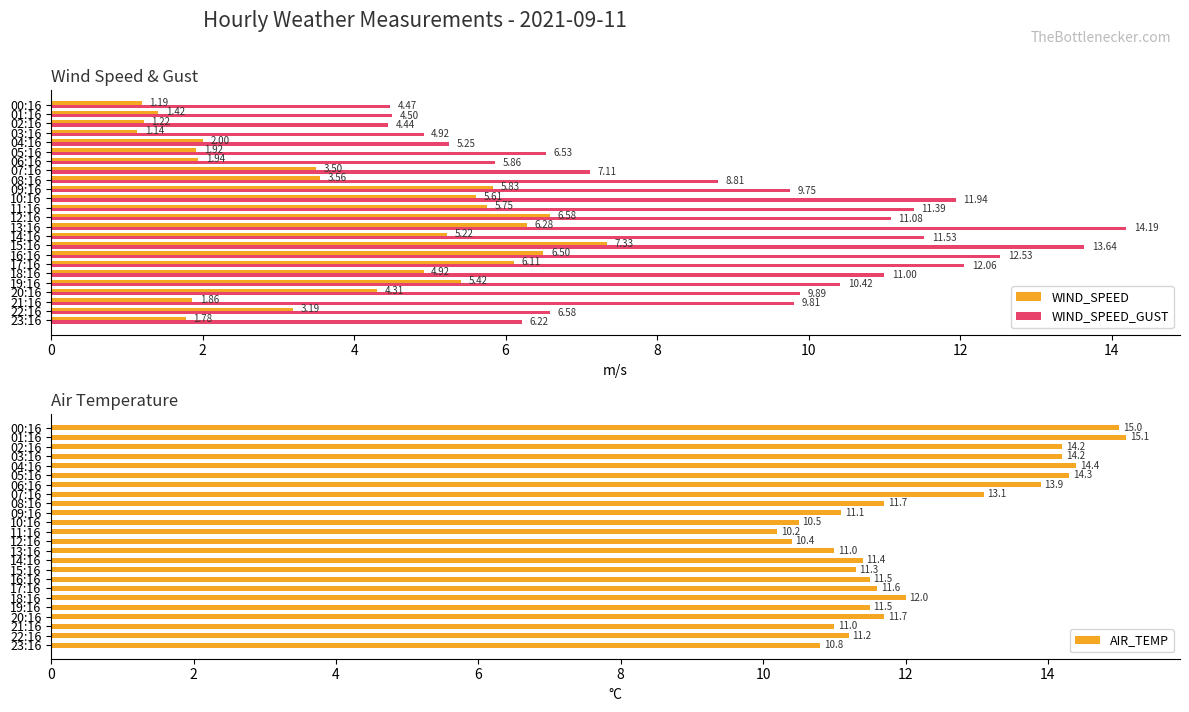

What is the value of the WIND_SPEED_GUST bar at the 20th from the left?

10.4